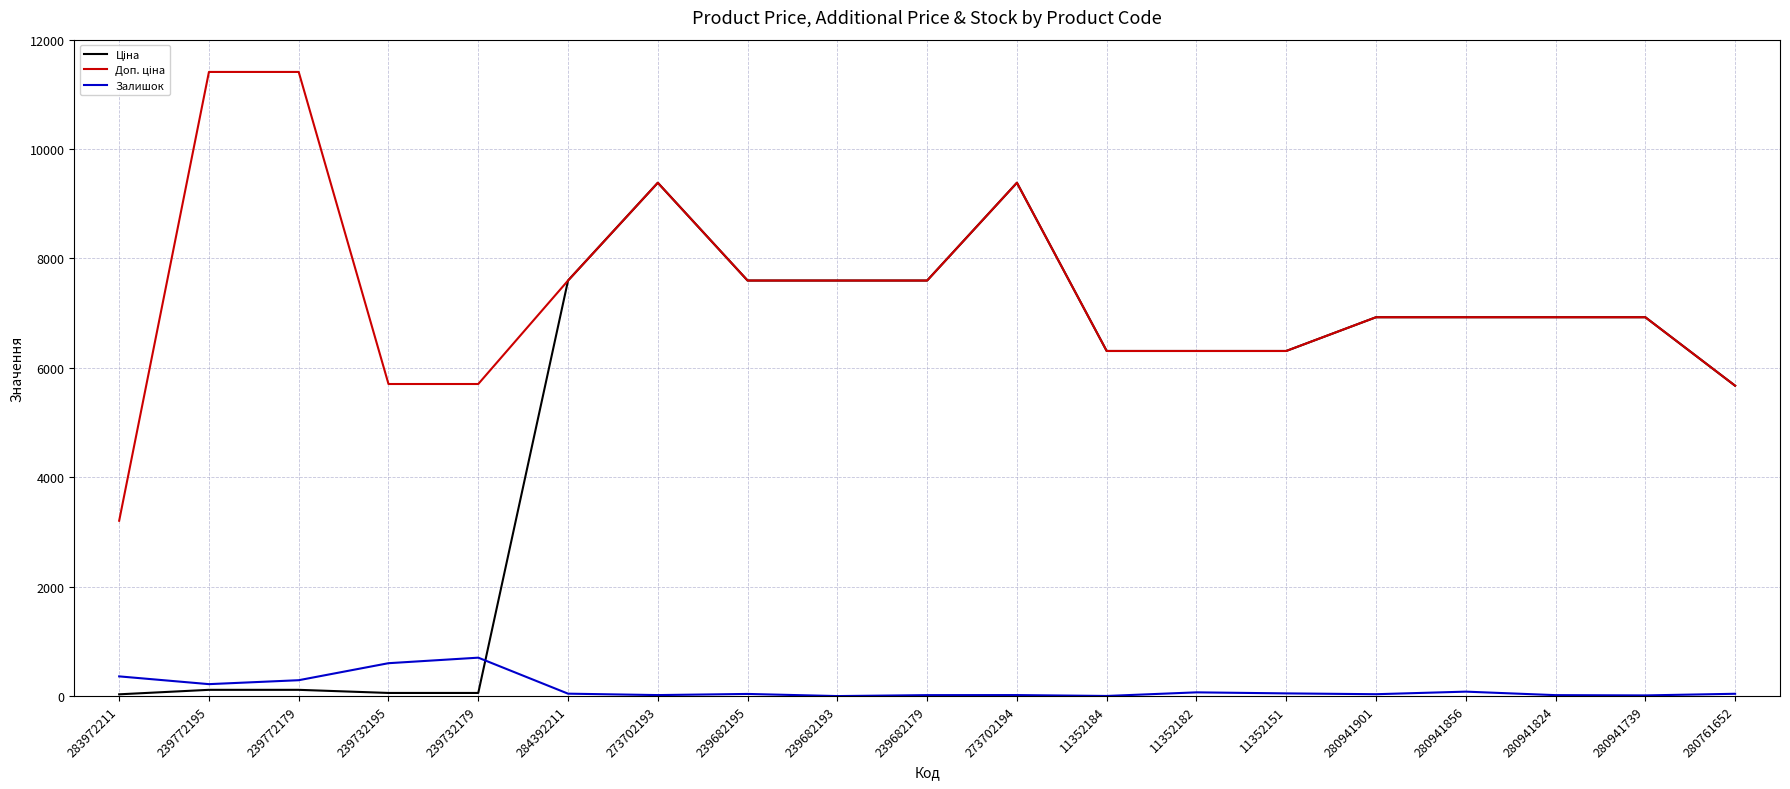

What is the maximum value shown in the chart?

11410.0